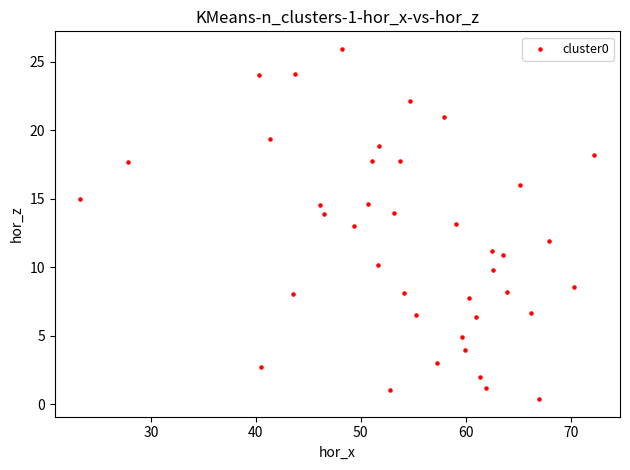

What is the range of X values (max minus min)?

49.0